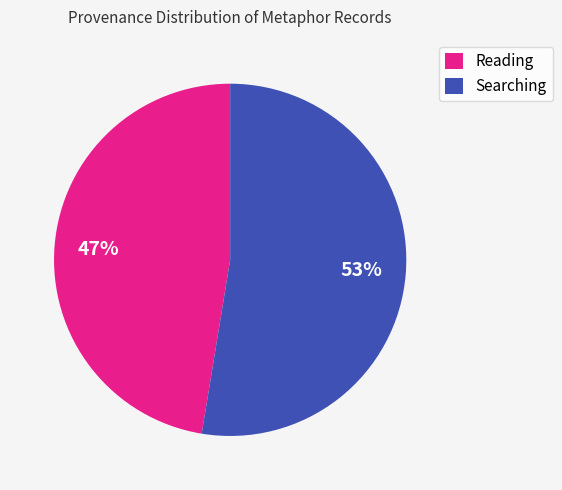

How many slices are in this pie chart?

2